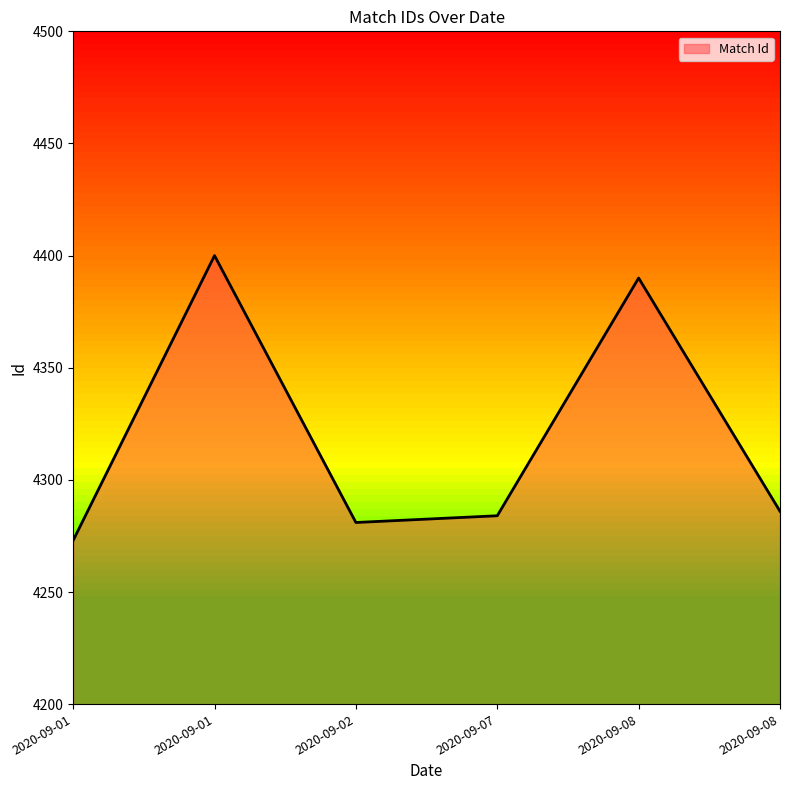

How many lines are shown in the chart?

1